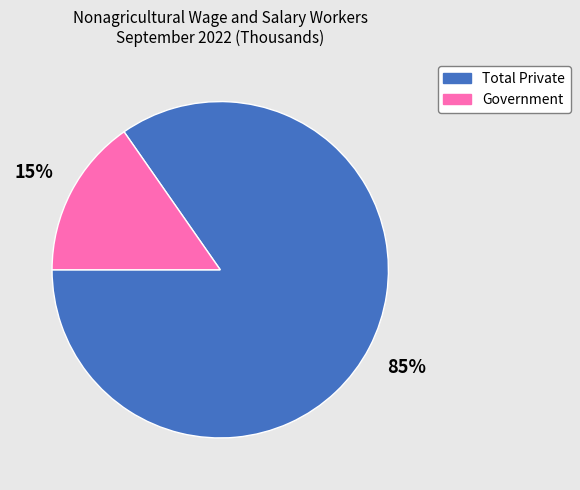

To the nearest percent, what is the combined percentage of Total Private and Government?

100%